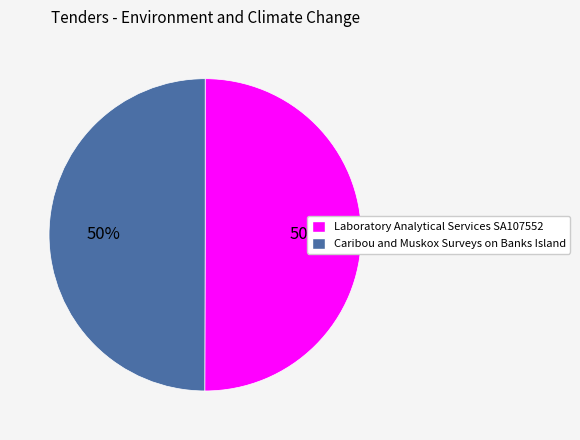

Count the number of slices in the pie.

2